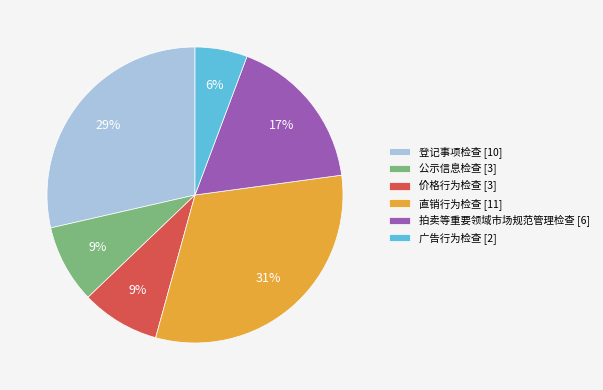

To the nearest percent, what percentage of the pie is 登记事项检查?

29%